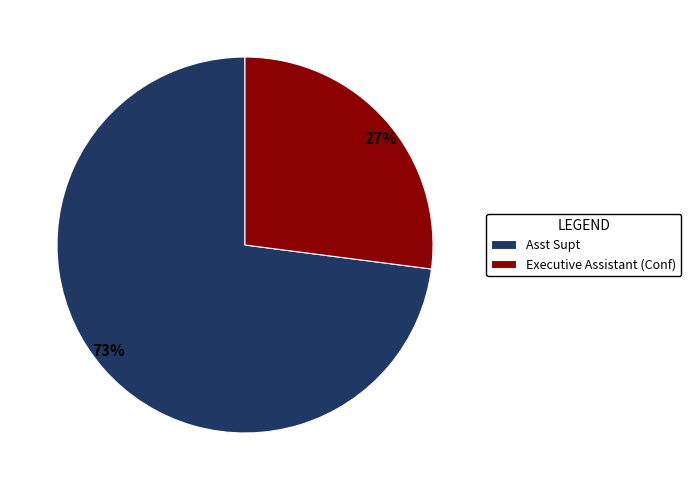

Do 73% and 27% together represent more than half of the pie?

Yes